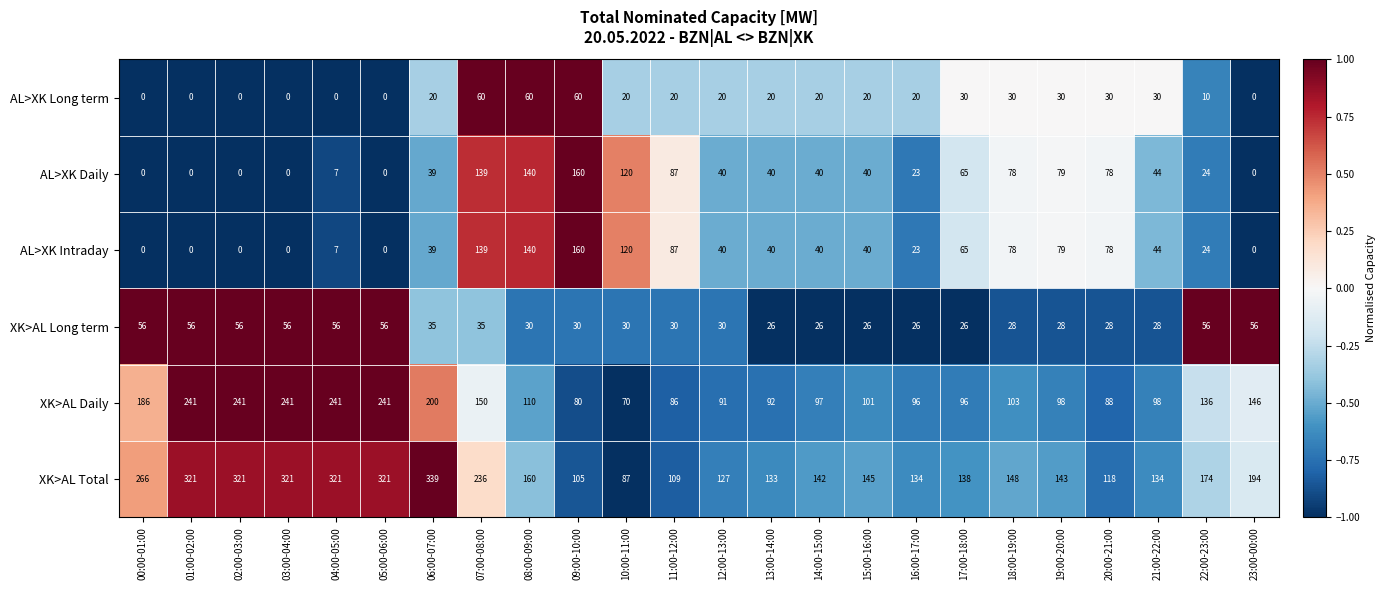

At which category is the sum across all series the highest?

07:00-08:00